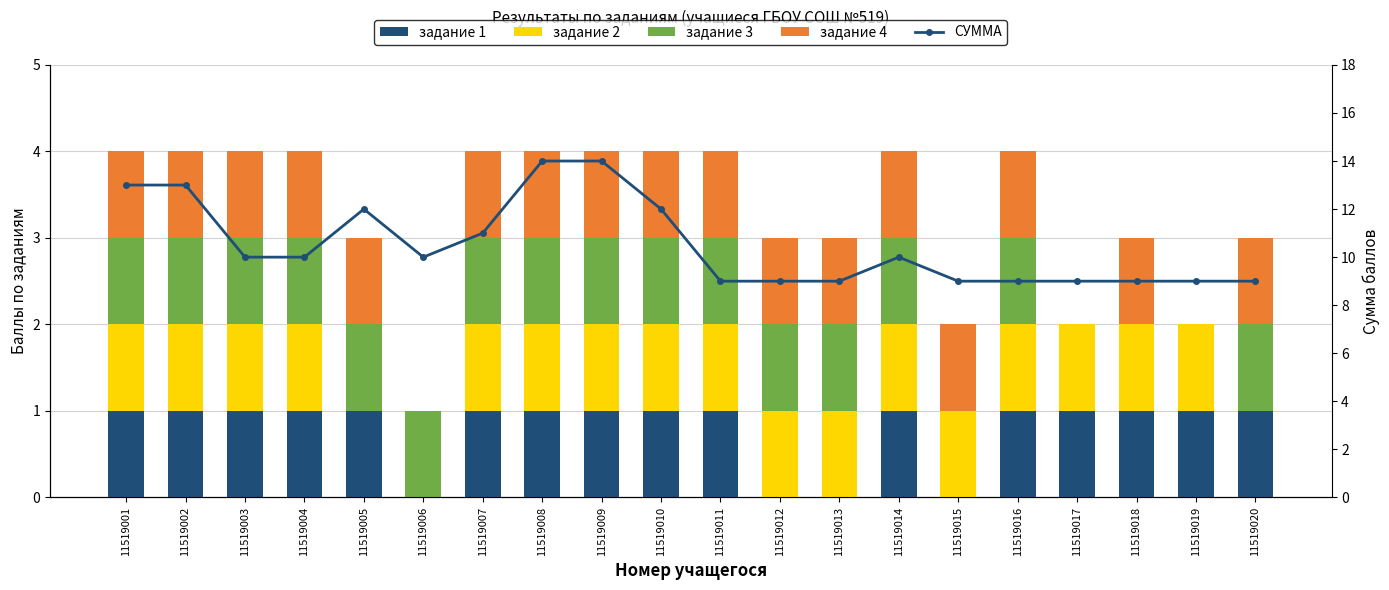

Which series has the widest spread of values?

СУММА